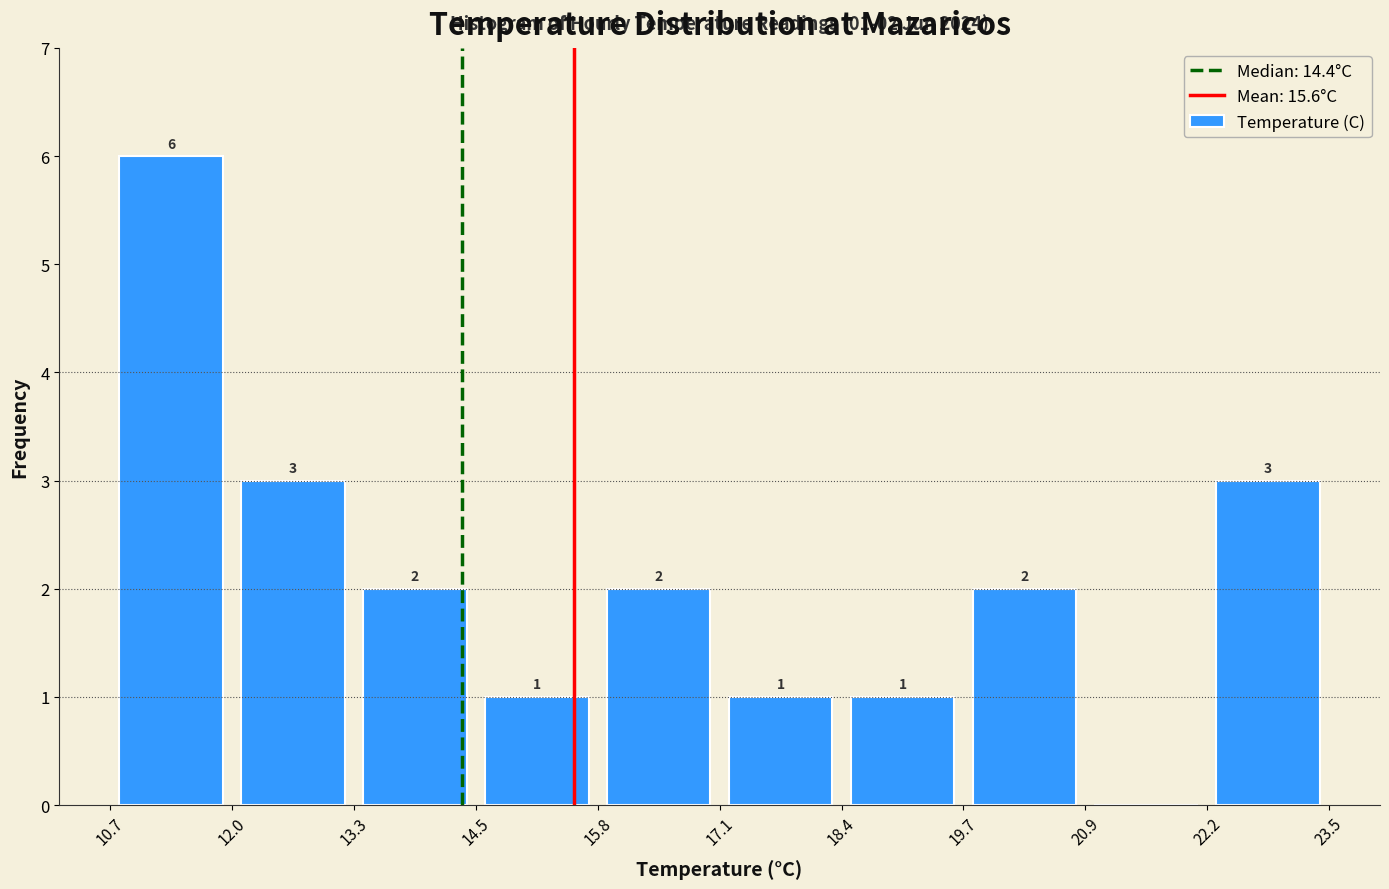

Which range on the x-axis has the tallest bar?

10.7 to 12.0